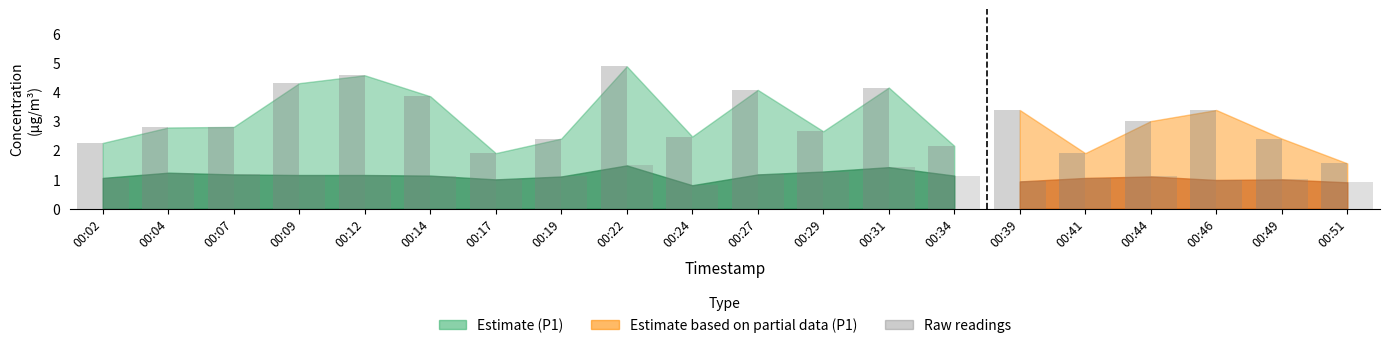

Count the number of data series in this chart.

2